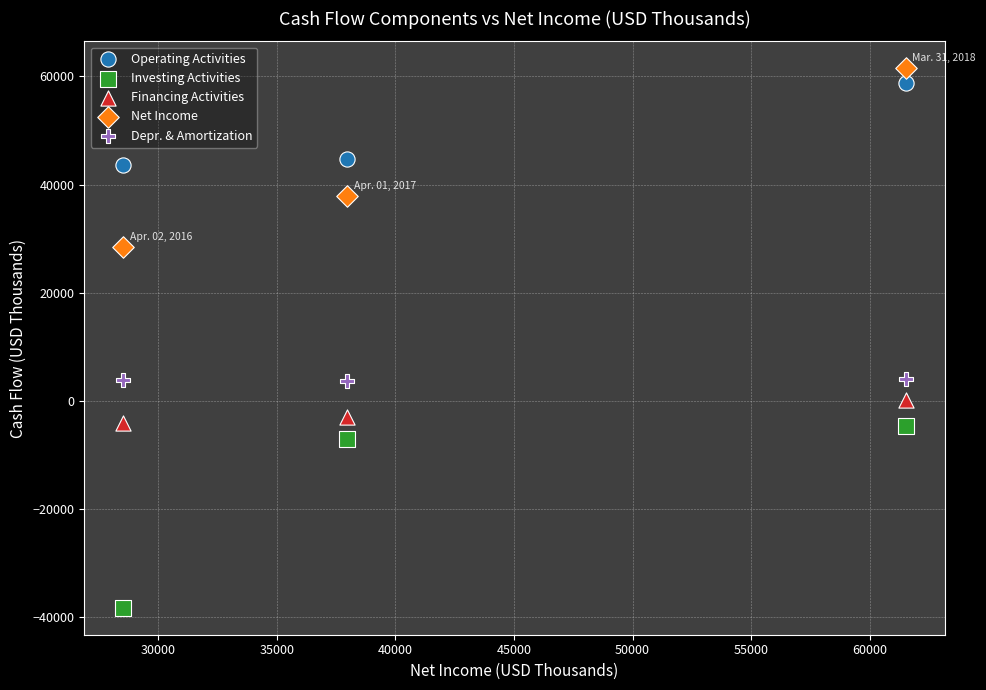

In the Operating Activities series, what Y value is closest to 51157?

44794